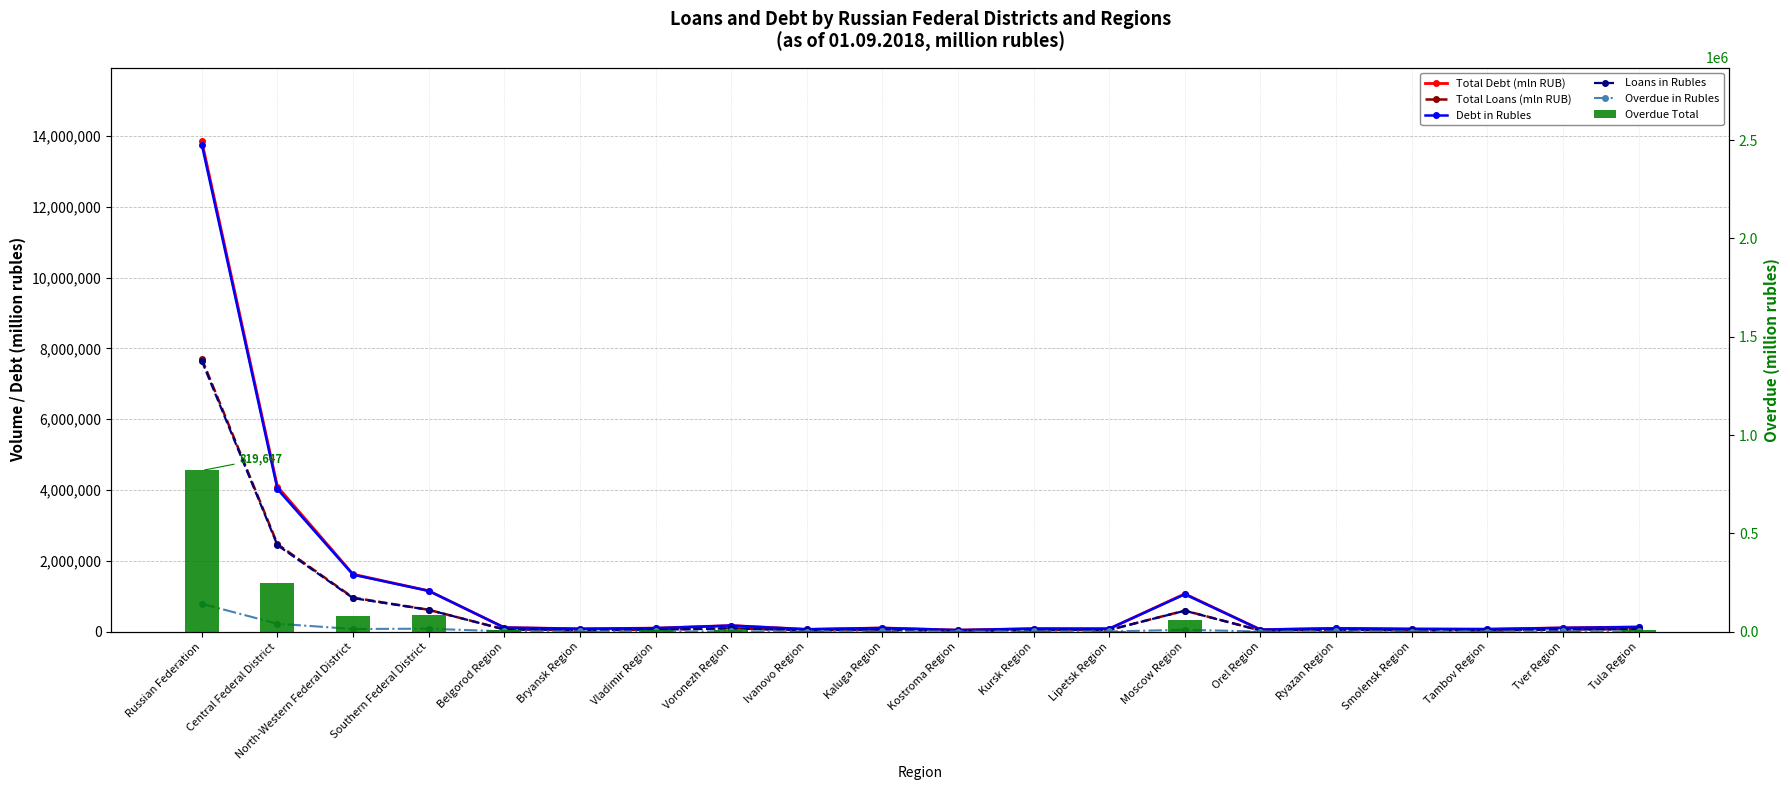

At how many categories does at least one series exceed 10098076?

1